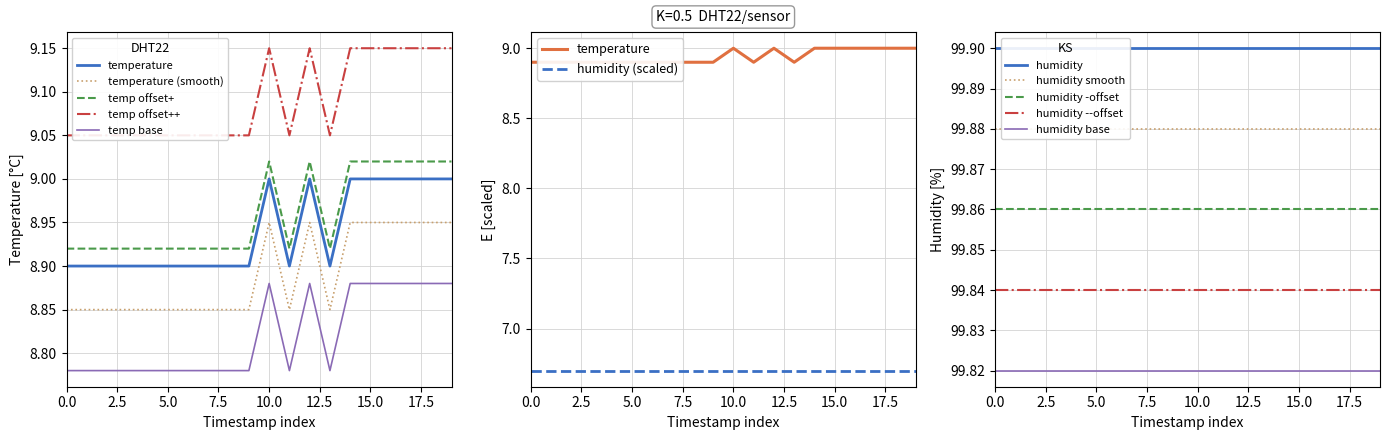

True or false: humidity base and humidity -offset intersect in this chart.

False